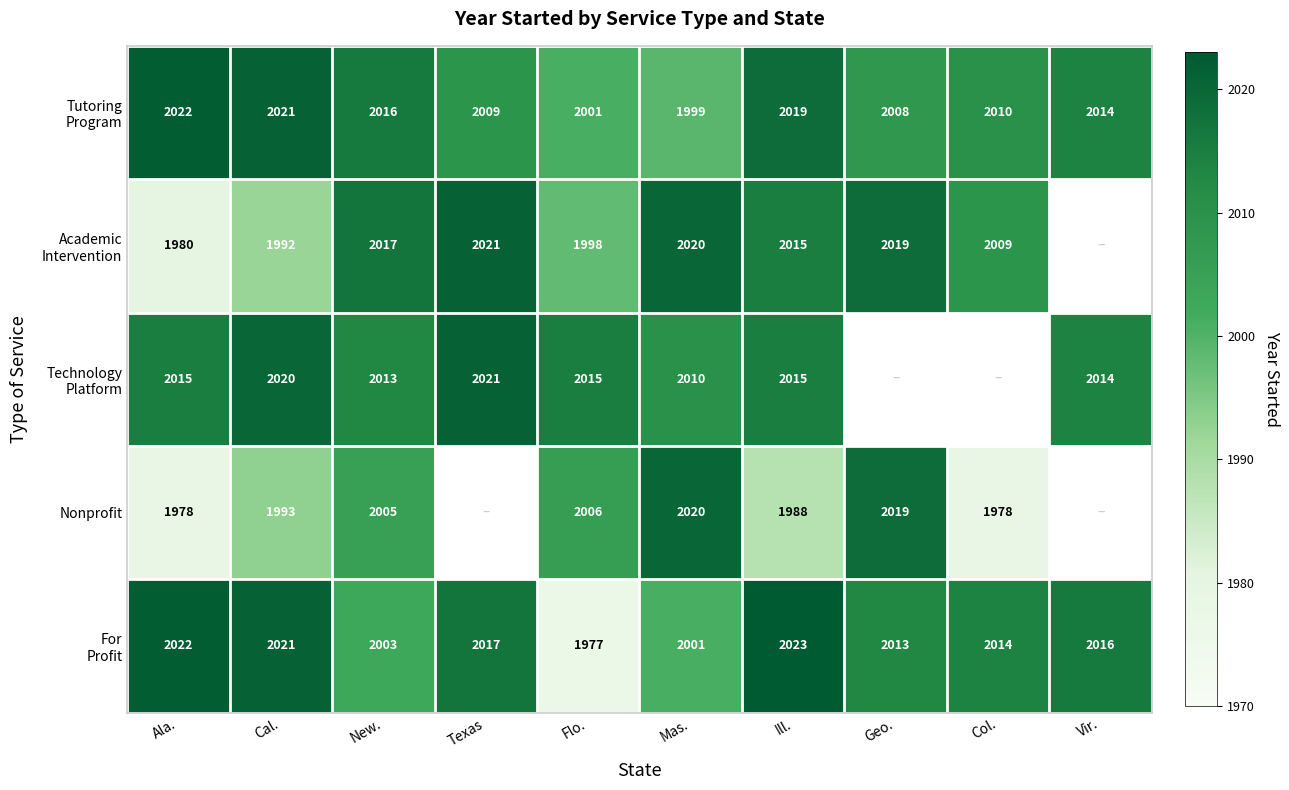

What is the sum of the For Profit values at Texas and Flo.?

3994